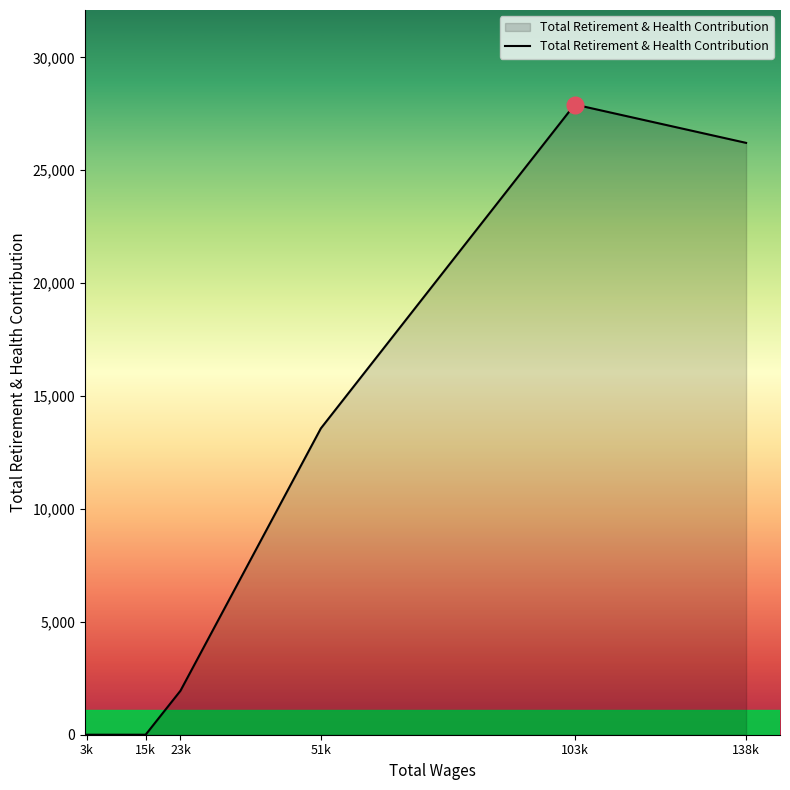

What is the difference between the second highest and second lowest values?

26211